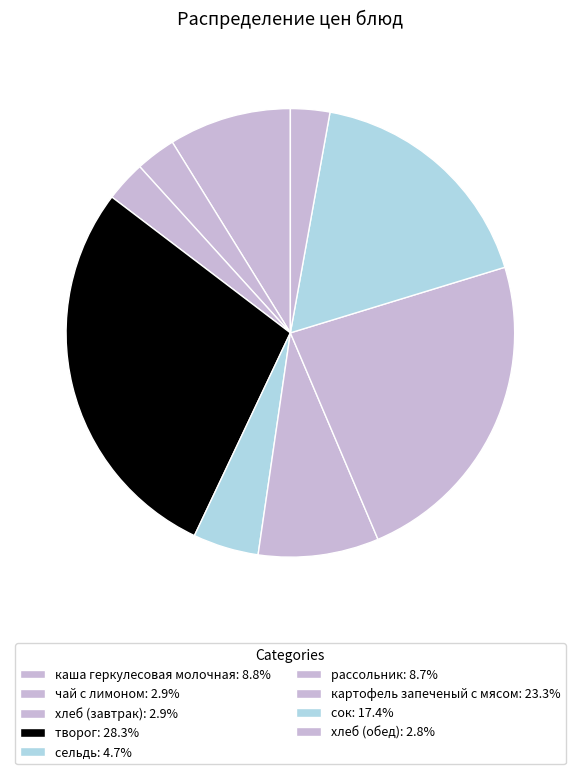

How many segments does this pie chart have?

9